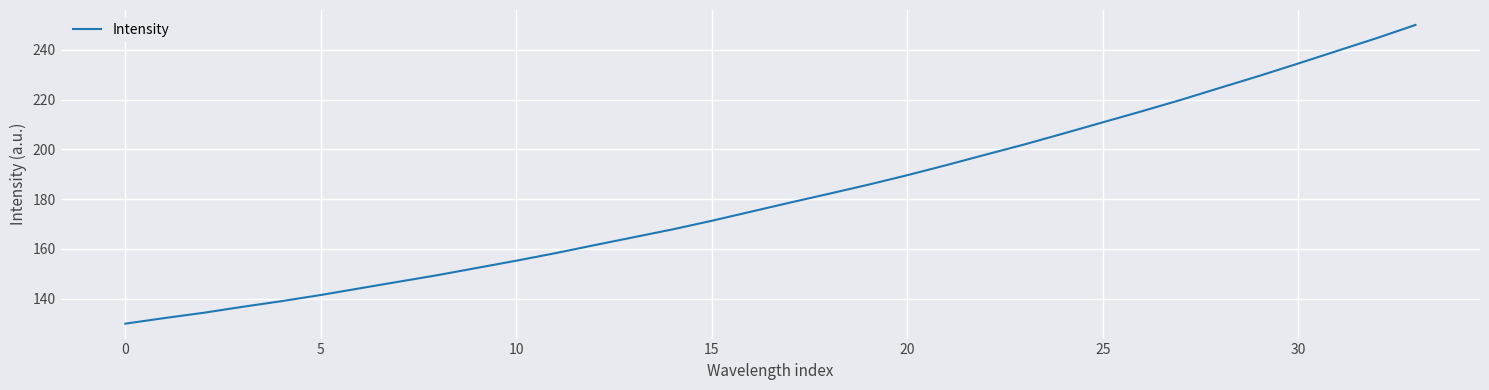

What is the greatest value displayed?

250.0